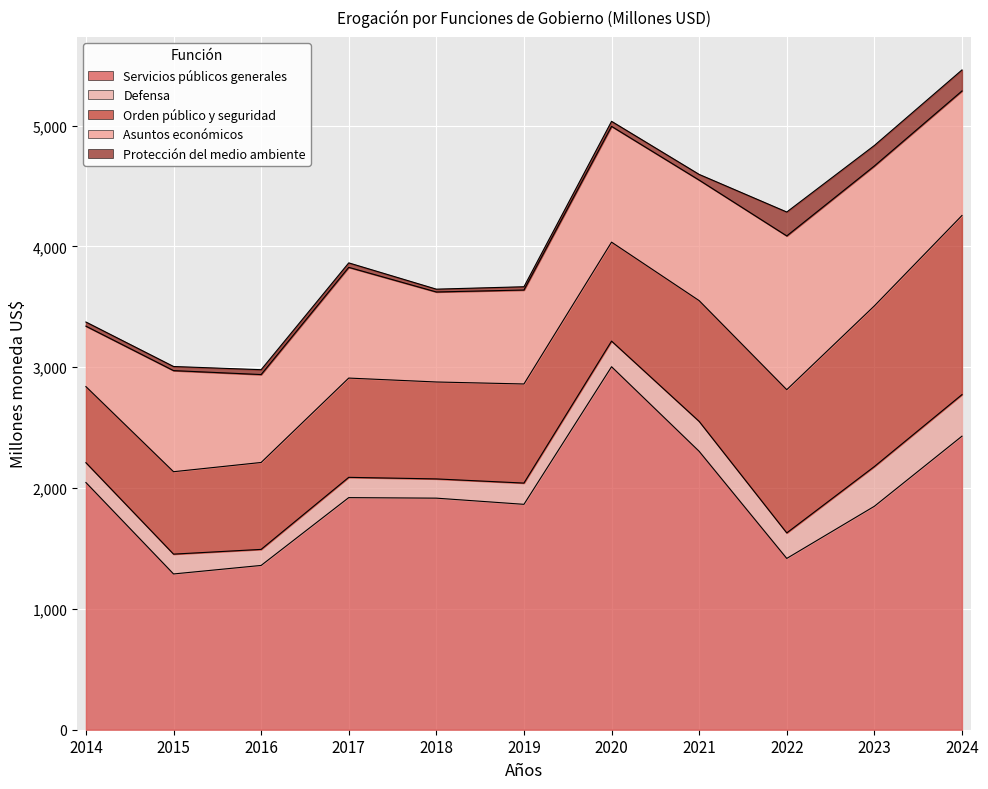

What is the approximate value of Servicios públicos generales at 2017?

1920.9